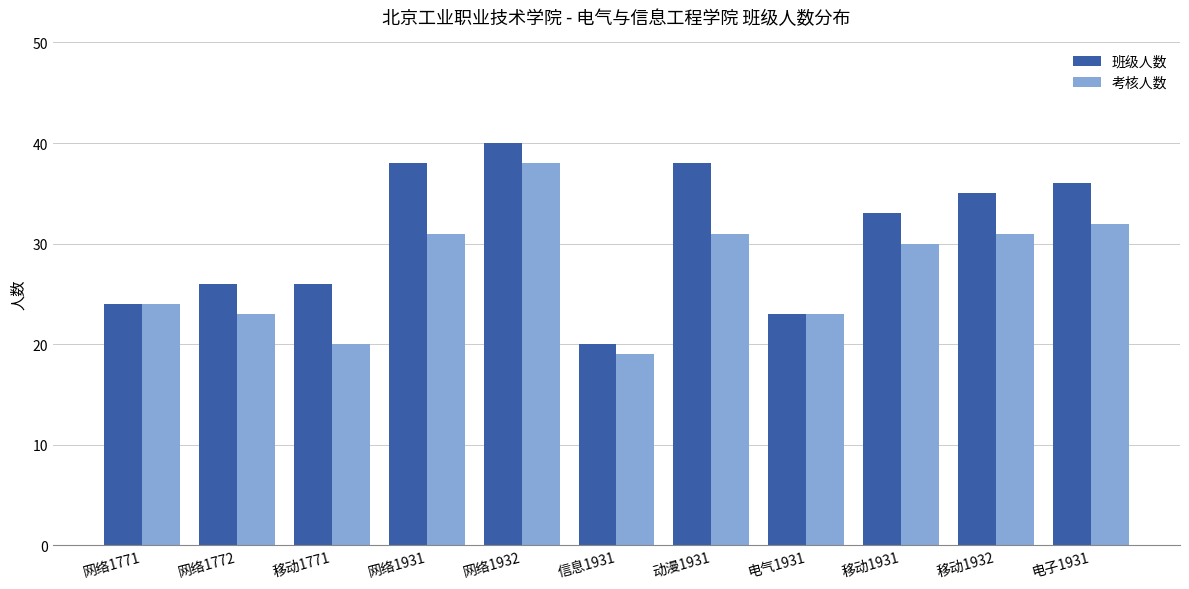

At how many categories does at least one series exceed 19?

11